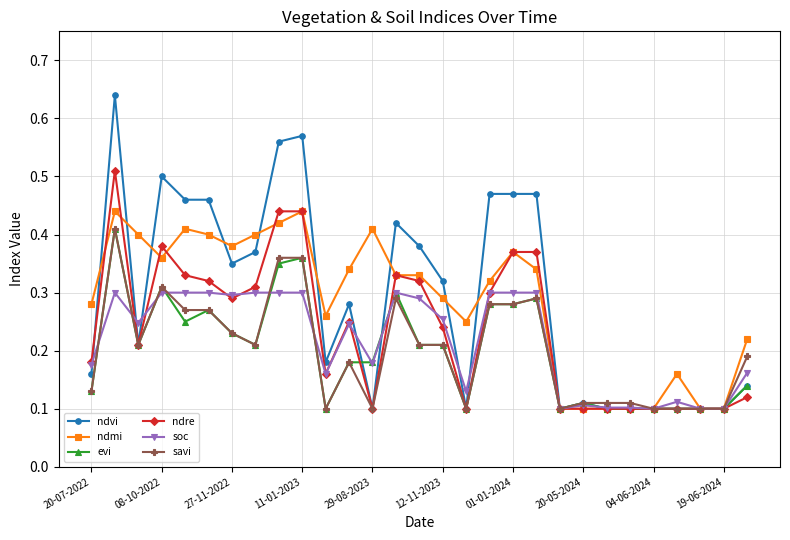

Which series has the largest range (max minus min)?

ndvi